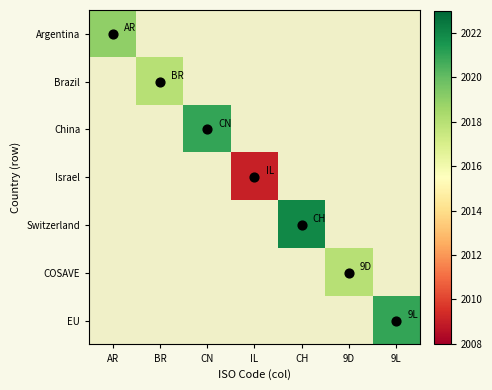

True or false: Switzerland has a value of 3074.9 at CH.

False